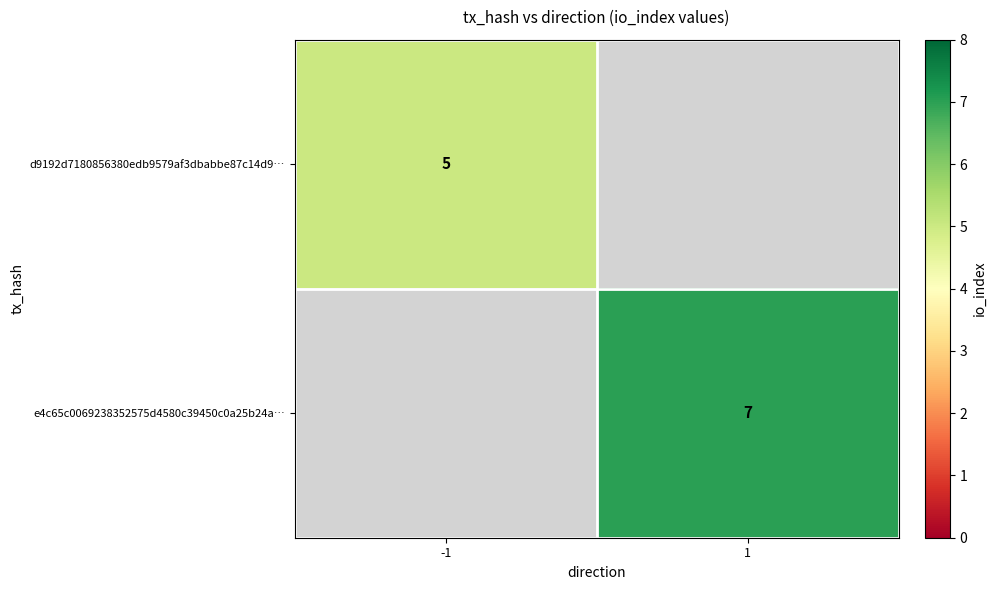

The value of e4c65c0069238352575d4580c39450c0a25b24a… at 1 is 7. True or false?

True